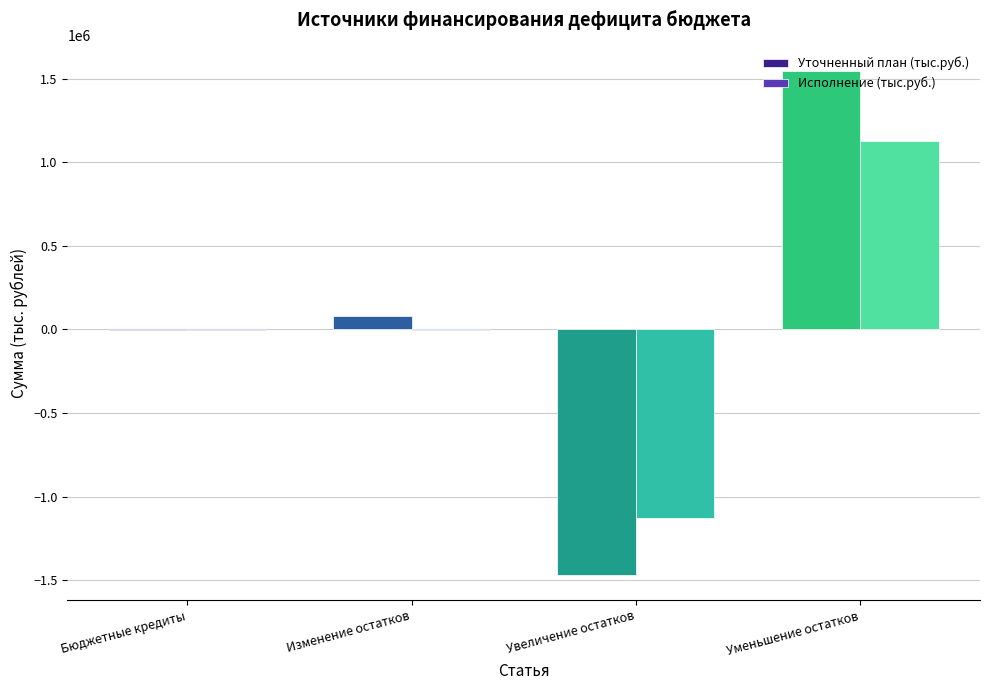

What is the greatest value displayed?

1549726.9